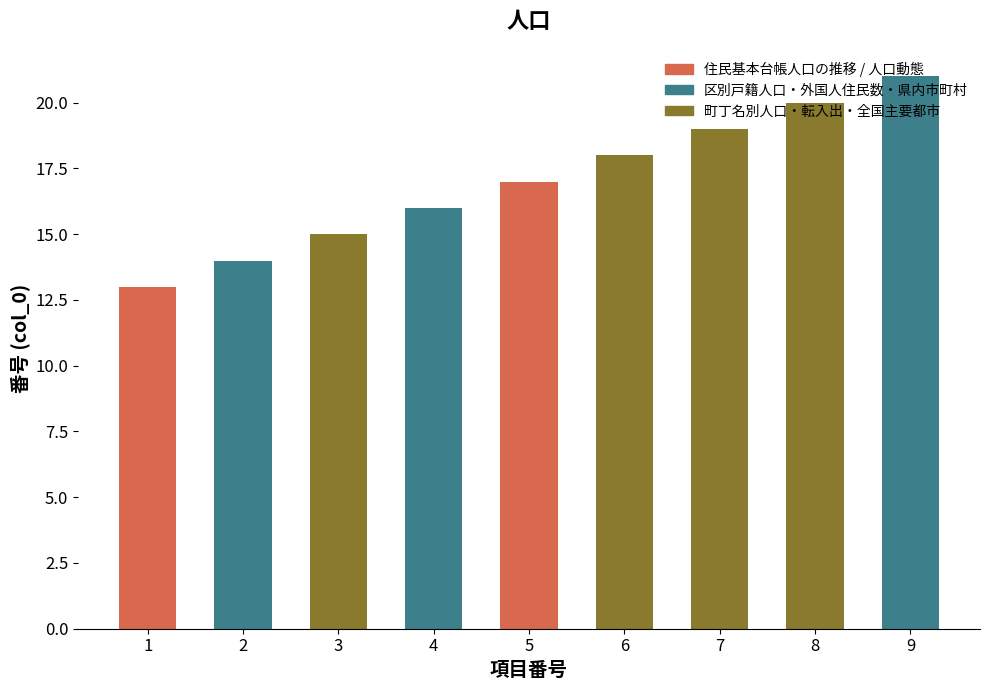

What is the value of the 2nd bar from the left?

14